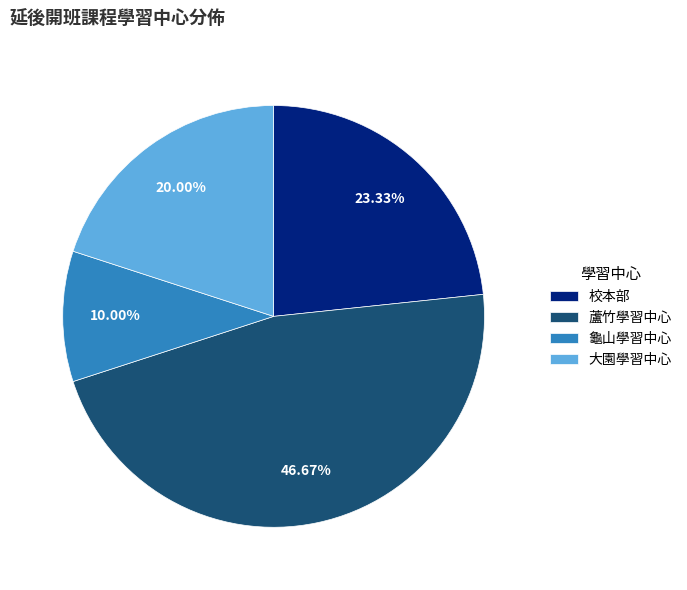

How many segments does this pie chart have?

4